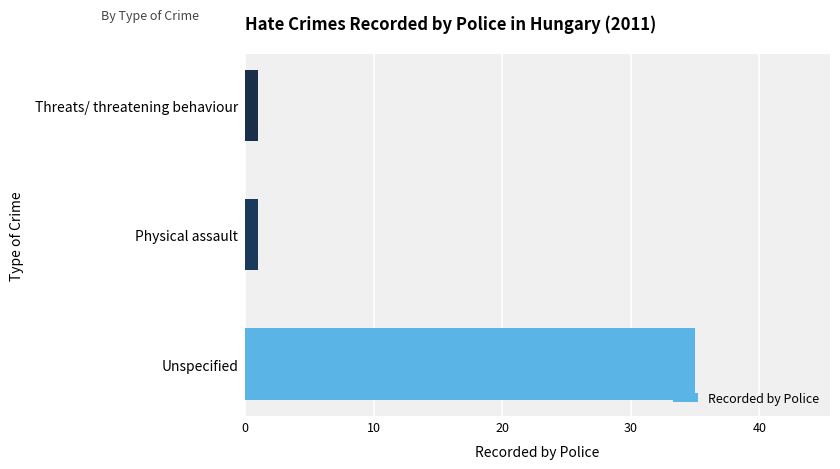

Is it true that the value at Unspecified is 55?

False